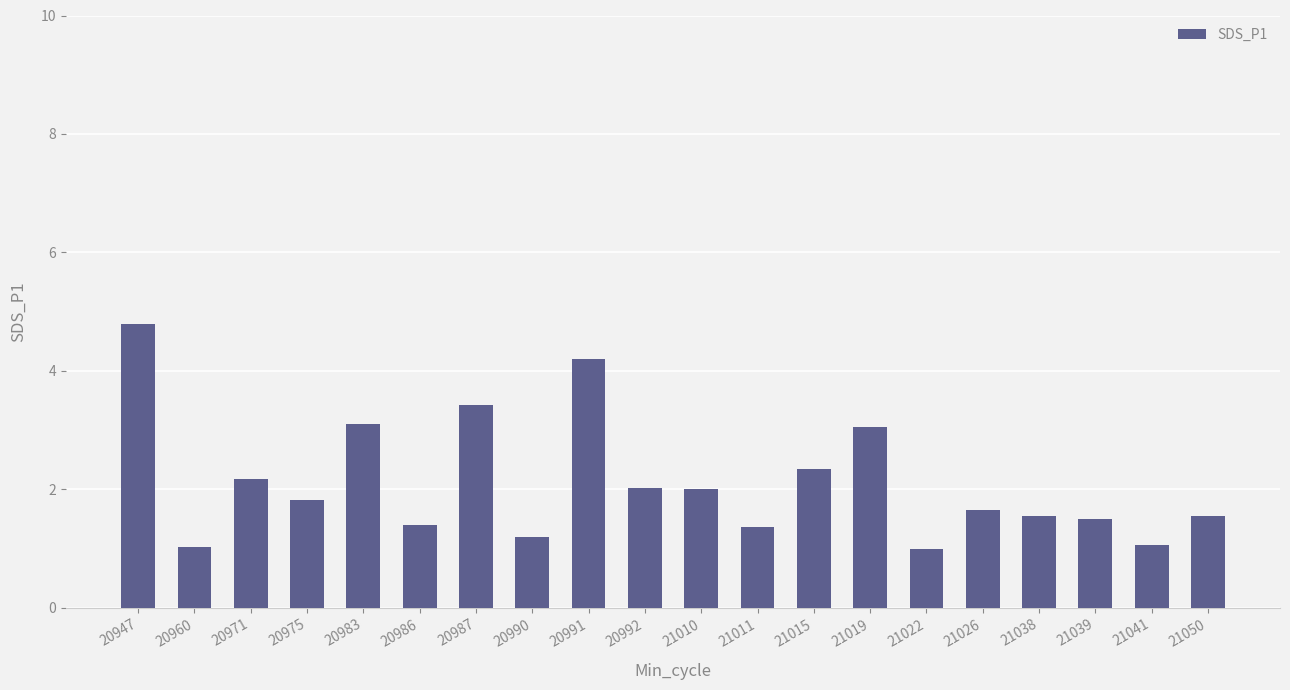

Is it true that the value at 20960 is 0.7?

False